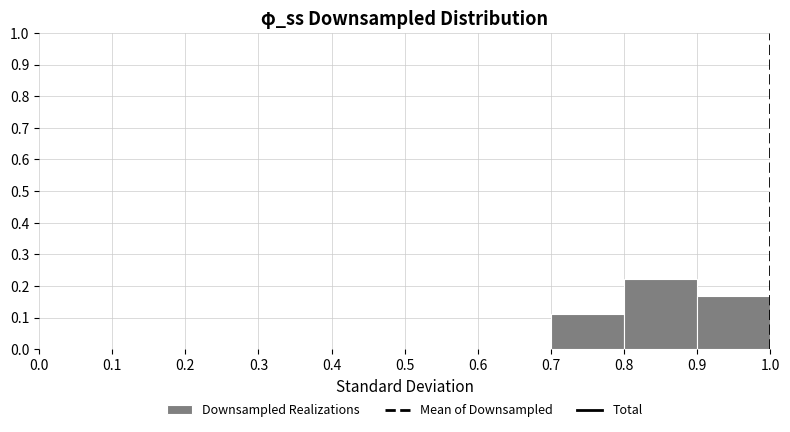

What is the height of the bar covering 0.9 to 1.0 on the x-axis? The values are not printed on the chart, so give them approximately, as read against the axis.

0.17